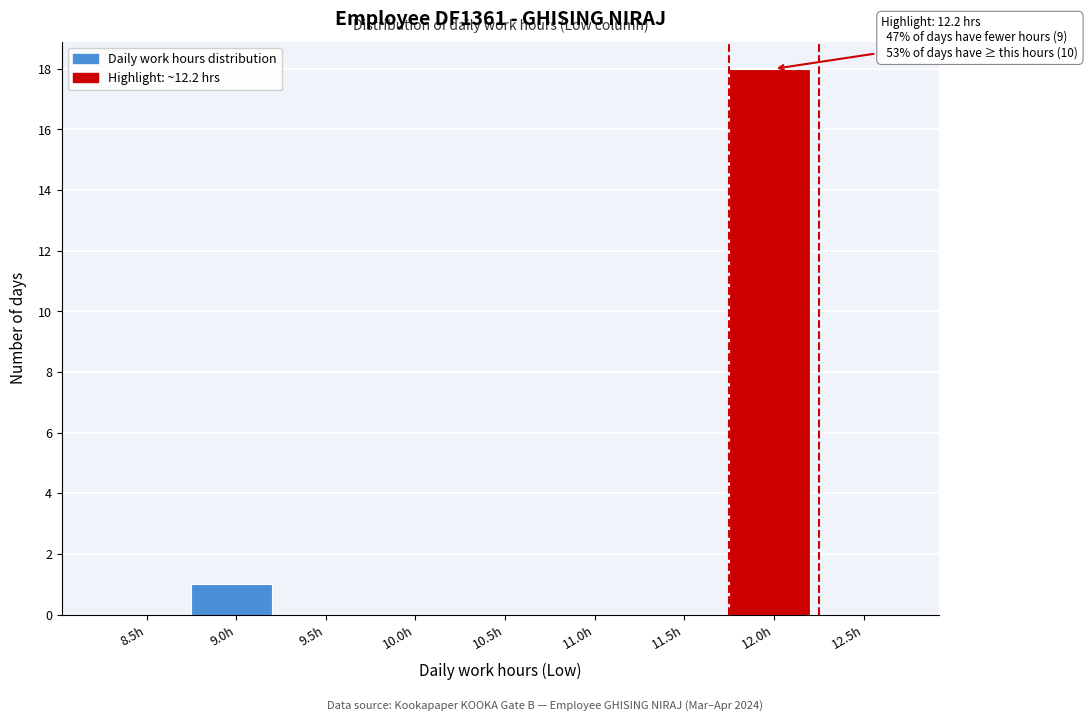

Reading left to right, extract all data points from this chart.

8.5h=0	9.0h=1	9.5h=0	10.0h=0	10.5h=0	11.0h=0	11.5h=0	12.0h=18	12.5h=0